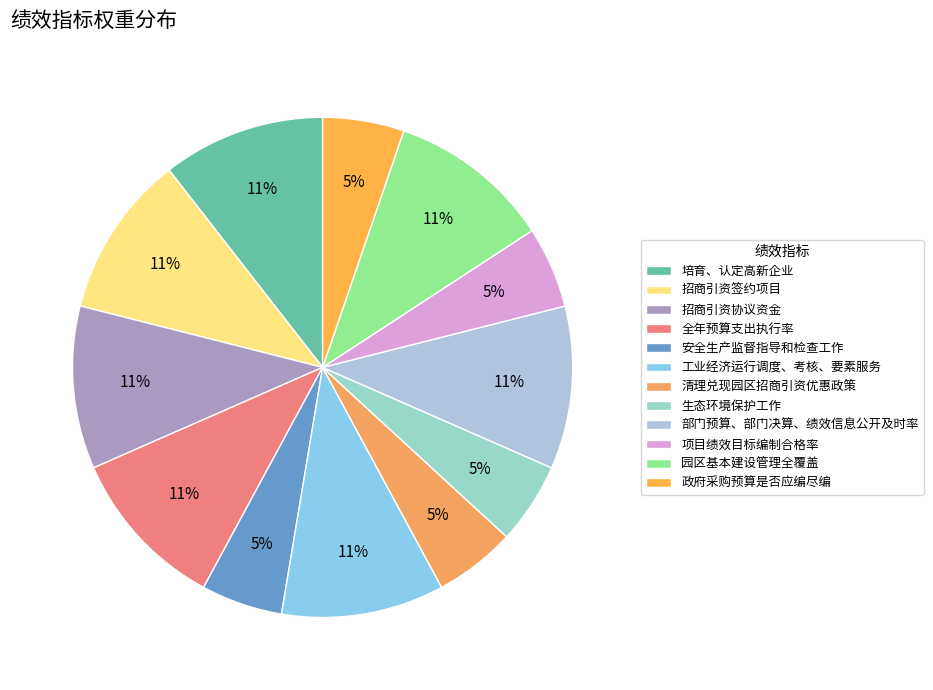

Between 清理兑现园区招商引资优惠政策 and 安全生产监督指导和检查工作, which is larger?

清理兑现园区招商引资优惠政策